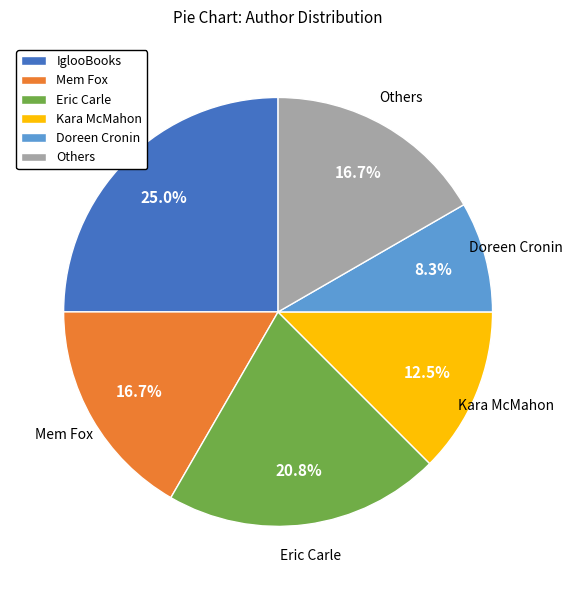

What percentage is NOT represented by IglooBooks?

75.0%